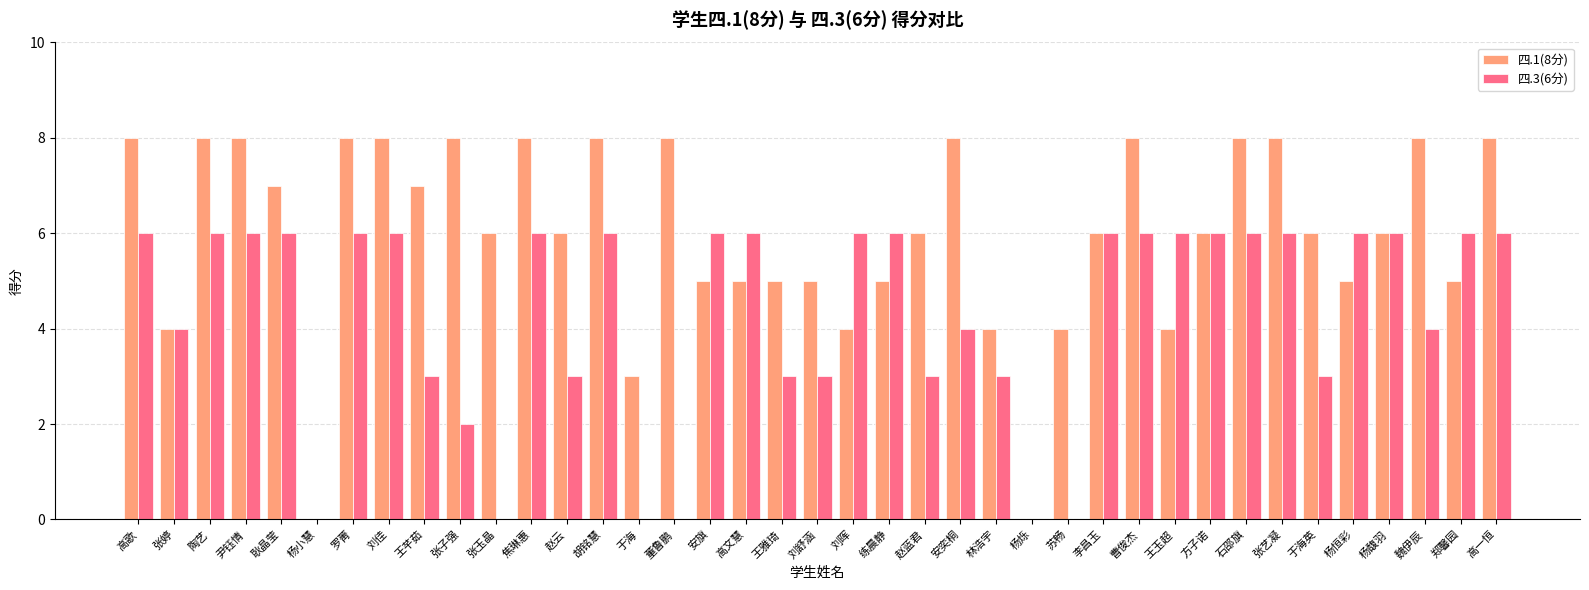

What is the total value across all series at 张婷?

8